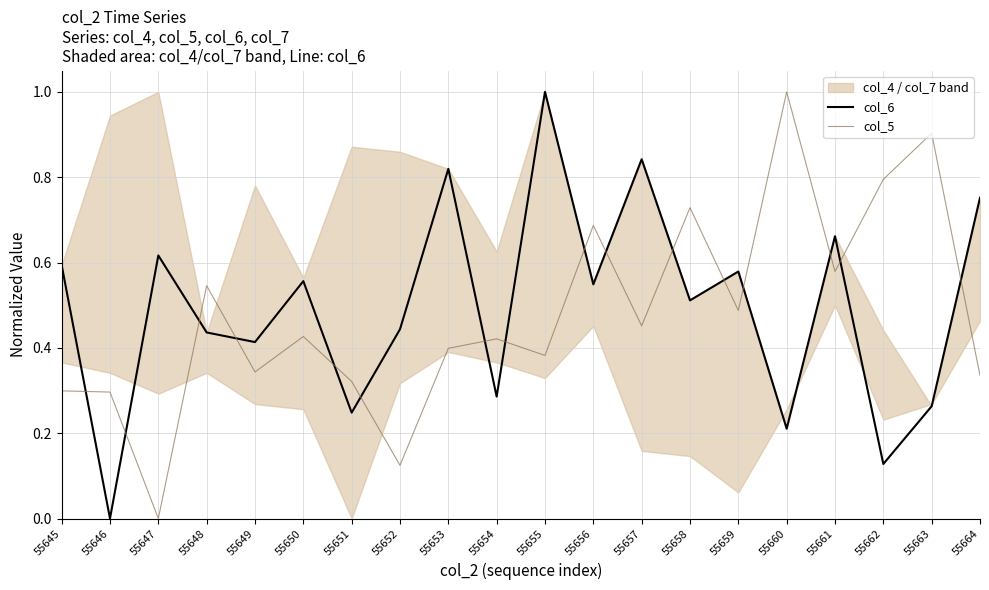

Reading left to right, what are all the values shown in this chart?

col_6: 55645=0.6	55646=0.0	55647=0.6	55648=0.4	55649=0.4	55650=0.6	55651=0.2	55652=0.4	55653=0.8	55654=0.3	55655=1.0	55656=0.5	55657=0.8	55658=0.5	55659=0.6	55660=0.2	55661=0.7	55662=0.1	55663=0.3	55664=0.8
col_5: 55645=0.3	55646=0.3	55647=0.0	55648=0.5	55649=0.3	55650=0.4	55651=0.3	55652=0.1	55653=0.4	55654=0.4	55655=0.4	55656=0.7	55657=0.5	55658=0.7	55659=0.5	55660=1.0	55661=0.6	55662=0.8	55663=0.9	55664=0.3